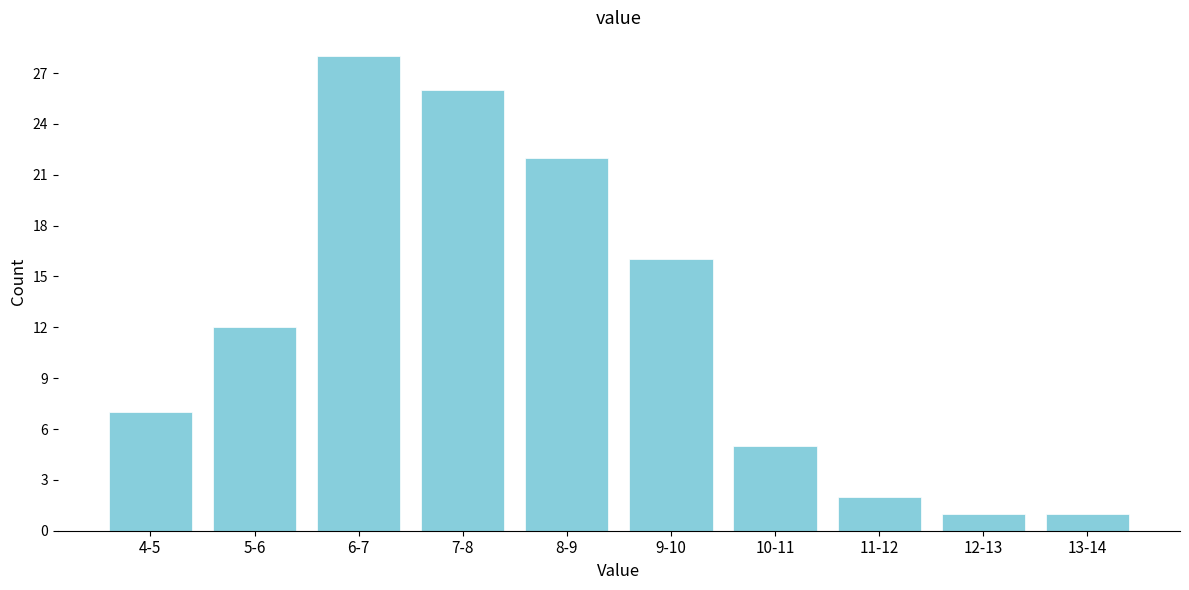

Reading right to left, list all the values displayed in this chart.

1	1	2	5	16	22	26	28	12	7